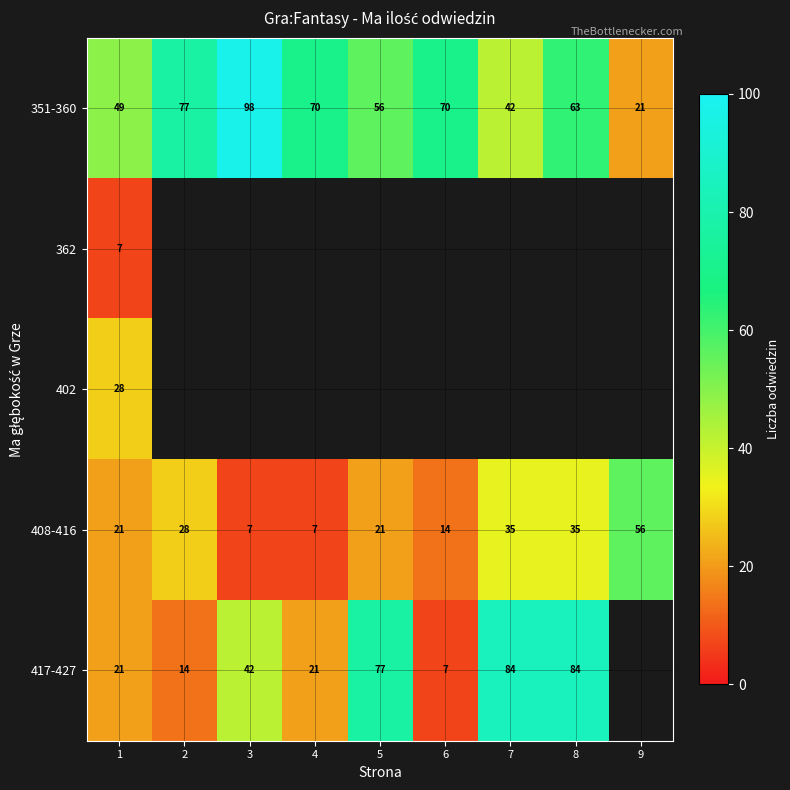

What is the sum of the 408-416 values at 6 and 1?

35